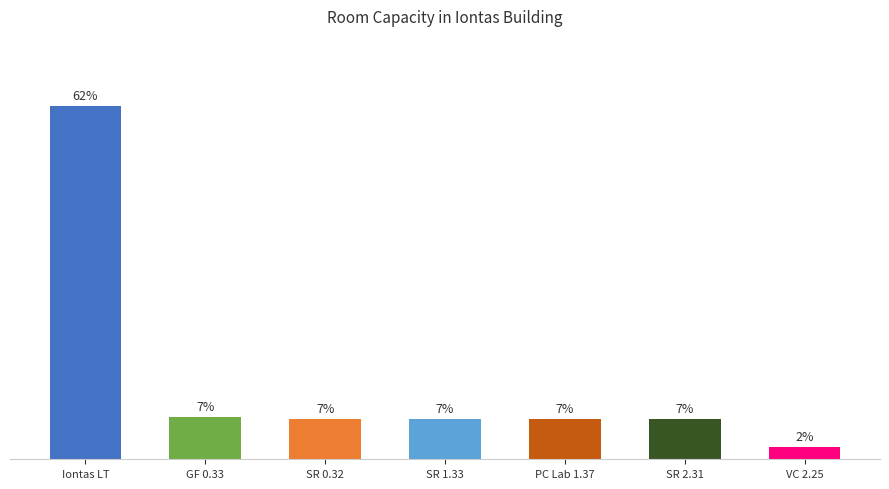

Rank the categories by value from lowest to highest.

VC 2.25, SR 0.32, SR 1.33, PC Lab 1.37, SR 2.31, GF 0.33, Iontas LT